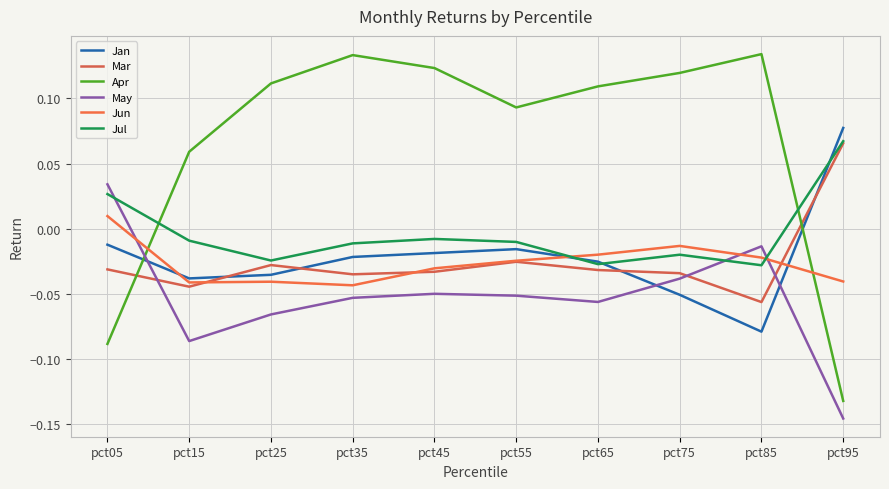

What is the value of the Apr point at the 6th from the left?

0.1